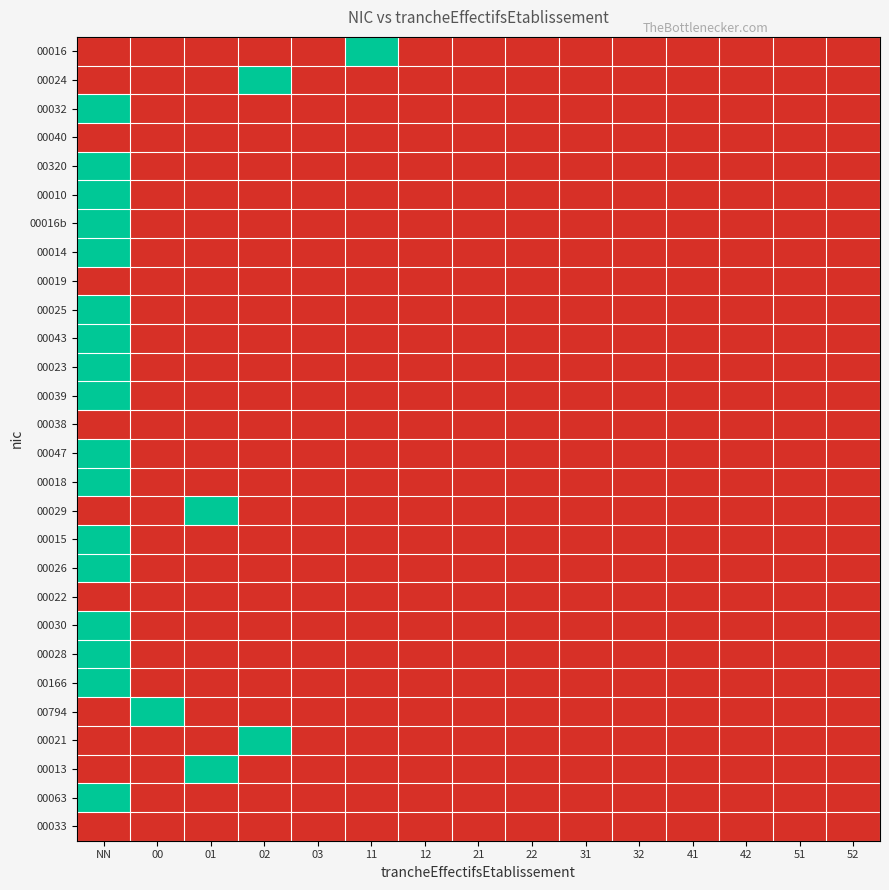

Reading left to right, list all the values displayed in this chart.

00016: NN=0	00=0	01=0	02=0	03=0	11=1	12=0	21=0	22=0	31=0	32=0	41=0	42=0	51=0	52=0
00024: NN=0	00=0	01=0	02=1	03=0	11=0	12=0	21=0	22=0	31=0	32=0	41=0	42=0	51=0	52=0
00032: NN=1	00=0	01=0	02=0	03=0	11=0	12=0	21=0	22=0	31=0	32=0	41=0	42=0	51=0	52=0
00040: NN=0	00=0	01=0	02=0	03=0	11=0	12=0	21=0	22=0	31=0	32=0	41=0	42=0	51=0	52=0
00320: NN=1	00=0	01=0	02=0	03=0	11=0	12=0	21=0	22=0	31=0	32=0	41=0	42=0	51=0	52=0
00010: NN=1	00=0	01=0	02=0	03=0	11=0	12=0	21=0	22=0	31=0	32=0	41=0	42=0	51=0	52=0
00016b: NN=1	00=0	01=0	02=0	03=0	11=0	12=0	21=0	22=0	31=0	32=0	41=0	42=0	51=0	52=0
00014: NN=1	00=0	01=0	02=0	03=0	11=0	12=0	21=0	22=0	31=0	32=0	41=0	42=0	51=0	52=0
00019: NN=0	00=0	01=0	02=0	03=0	11=0	12=0	21=0	22=0	31=0	32=0	41=0	42=0	51=0	52=0
00025: NN=1	00=0	01=0	02=0	03=0	11=0	12=0	21=0	22=0	31=0	32=0	41=0	42=0	51=0	52=0
00043: NN=1	00=0	01=0	02=0	03=0	11=0	12=0	21=0	22=0	31=0	32=0	41=0	42=0	51=0	52=0
00023: NN=1	00=0	01=0	02=0	03=0	11=0	12=0	21=0	22=0	31=0	32=0	41=0	42=0	51=0	52=0
00039: NN=1	00=0	01=0	02=0	03=0	11=0	12=0	21=0	22=0	31=0	32=0	41=0	42=0	51=0	52=0
00038: NN=0	00=0	01=0	02=0	03=0	11=0	12=0	21=0	22=0	31=0	32=0	41=0	42=0	51=0	52=0
00047: NN=1	00=0	01=0	02=0	03=0	11=0	12=0	21=0	22=0	31=0	32=0	41=0	42=0	51=0	52=0
00018: NN=1	00=0	01=0	02=0	03=0	11=0	12=0	21=0	22=0	31=0	32=0	41=0	42=0	51=0	52=0
00029: NN=0	00=0	01=1	02=0	03=0	11=0	12=0	21=0	22=0	31=0	32=0	41=0	42=0	51=0	52=0
00015: NN=1	00=0	01=0	02=0	03=0	11=0	12=0	21=0	22=0	31=0	32=0	41=0	42=0	51=0	52=0
00026: NN=1	00=0	01=0	02=0	03=0	11=0	12=0	21=0	22=0	31=0	32=0	41=0	42=0	51=0	52=0
00022: NN=0	00=0	01=0	02=0	03=0	11=0	12=0	21=0	22=0	31=0	32=0	41=0	42=0	51=0	52=0
00030: NN=1	00=0	01=0	02=0	03=0	11=0	12=0	21=0	22=0	31=0	32=0	41=0	42=0	51=0	52=0
00028: NN=1	00=0	01=0	02=0	03=0	11=0	12=0	21=0	22=0	31=0	32=0	41=0	42=0	51=0	52=0
00166: NN=1	00=0	01=0	02=0	03=0	11=0	12=0	21=0	22=0	31=0	32=0	41=0	42=0	51=0	52=0
00794: NN=0	00=1	01=0	02=0	03=0	11=0	12=0	21=0	22=0	31=0	32=0	41=0	42=0	51=0	52=0
00021: NN=0	00=0	01=0	02=1	03=0	11=0	12=0	21=0	22=0	31=0	32=0	41=0	42=0	51=0	52=0
00013: NN=0	00=0	01=1	02=0	03=0	11=0	12=0	21=0	22=0	31=0	32=0	41=0	42=0	51=0	52=0
00063: NN=1	00=0	01=0	02=0	03=0	11=0	12=0	21=0	22=0	31=0	32=0	41=0	42=0	51=0	52=0
00033: NN=0	00=0	01=0	02=0	03=0	11=0	12=0	21=0	22=0	31=0	32=0	41=0	42=0	51=0	52=0